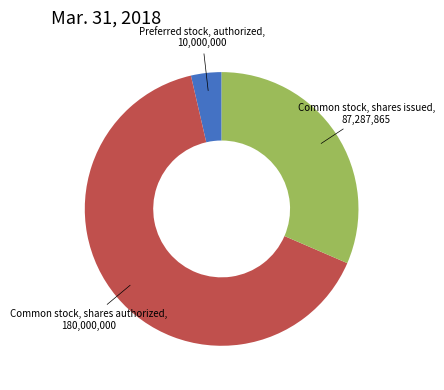

How many segments does this pie chart have?

3